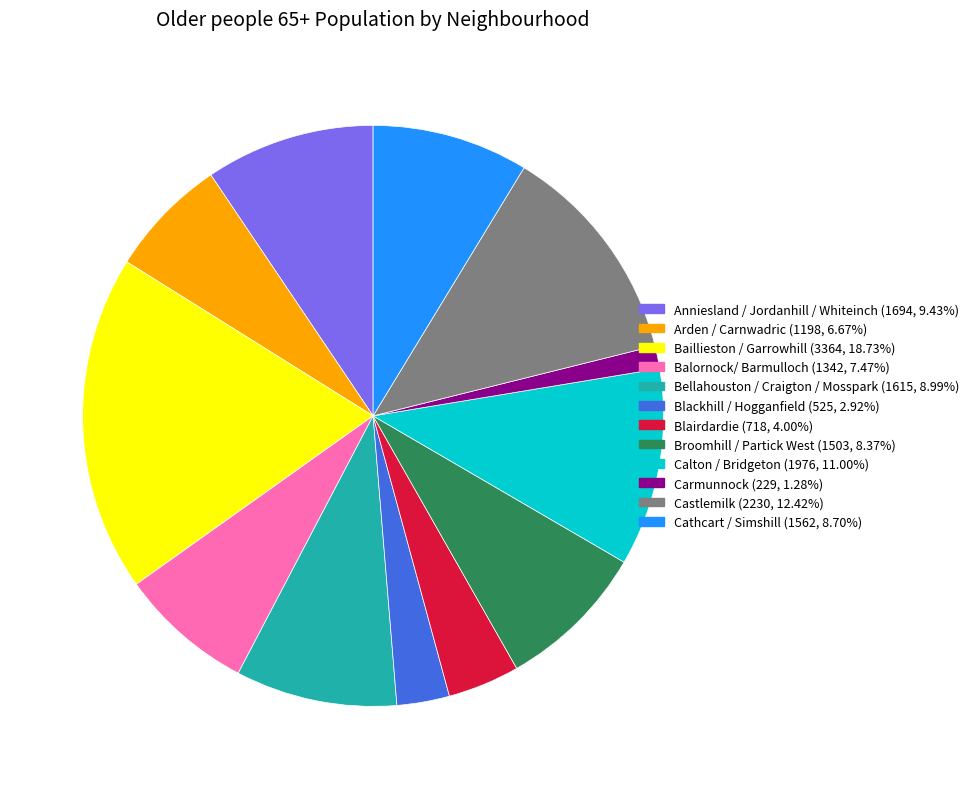

Does Blairdardie represent more than half of the total?

No